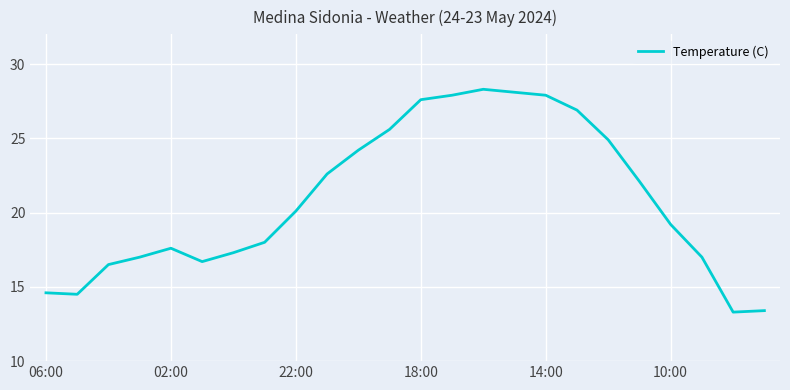

What is the smallest value displayed?

13.3